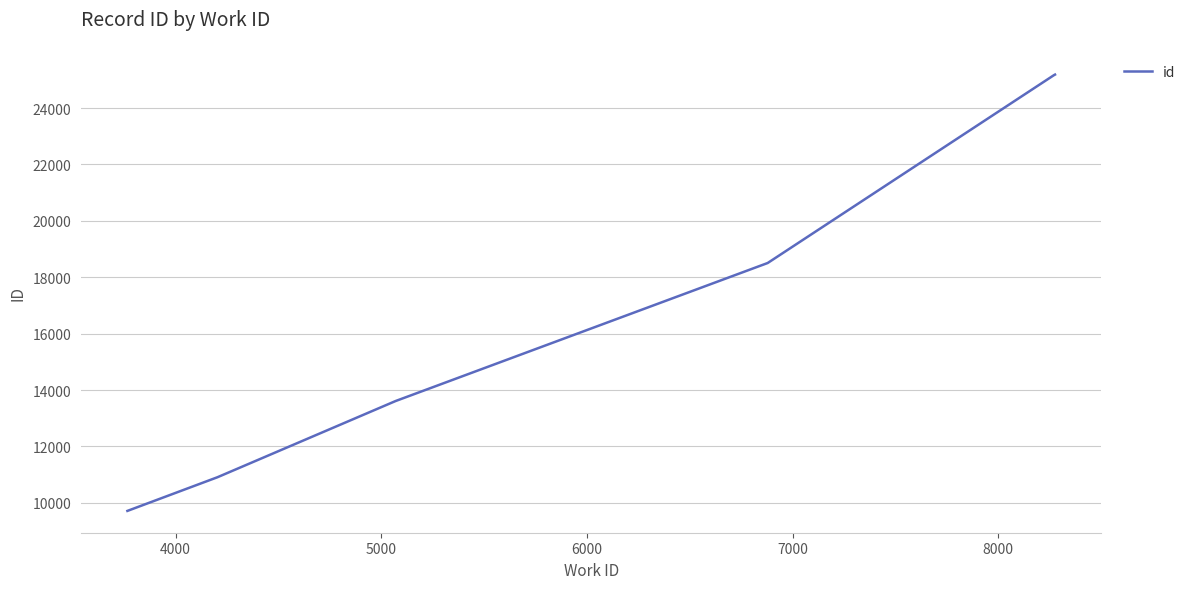

What is the difference between the second highest and minimum values?

15454